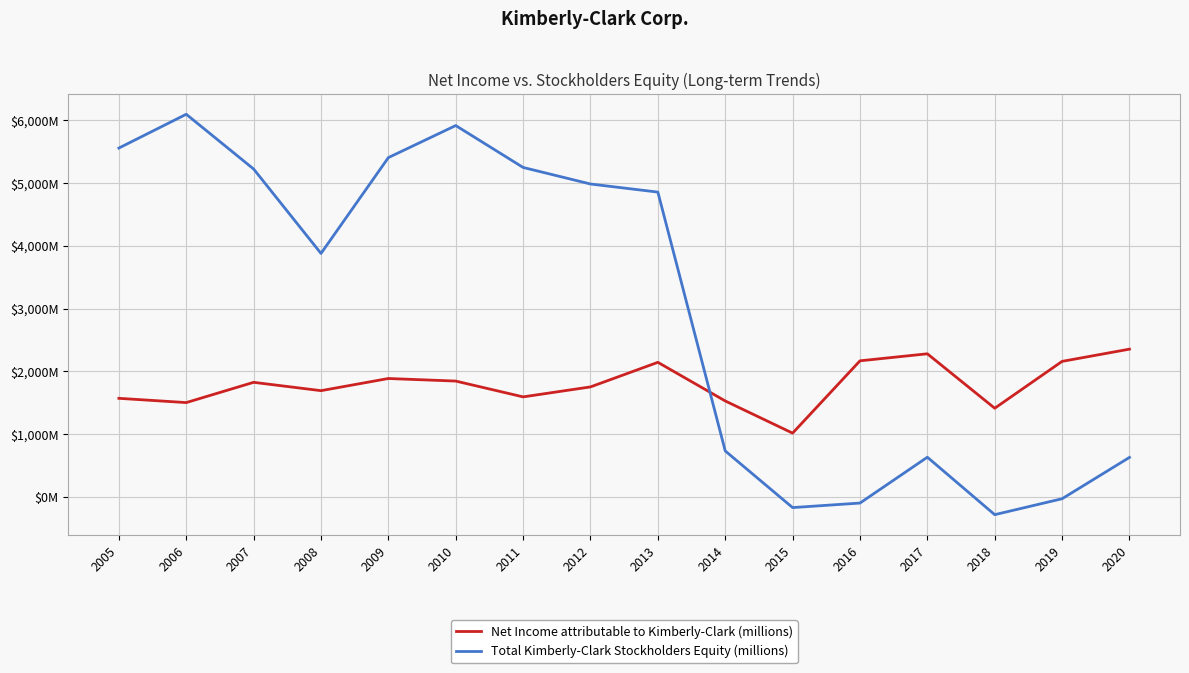

Which series has the largest total across all categories?

Total Kimberly-Clark Stockholders Equity (millions)